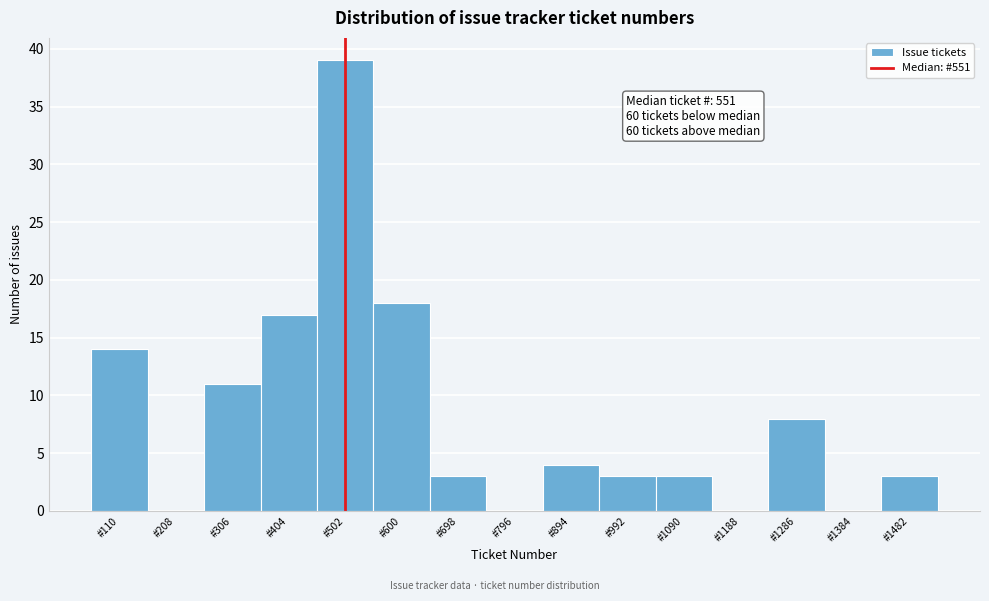

Reading left to right, list all the values displayed in this chart.

#110=14	#208=0	#306=11	#404=17	#502=39	#600=18	#698=3	#796=0	#894=4	#992=3	#1090=3	#1188=0	#1286=8	#1384=0	#1482=3